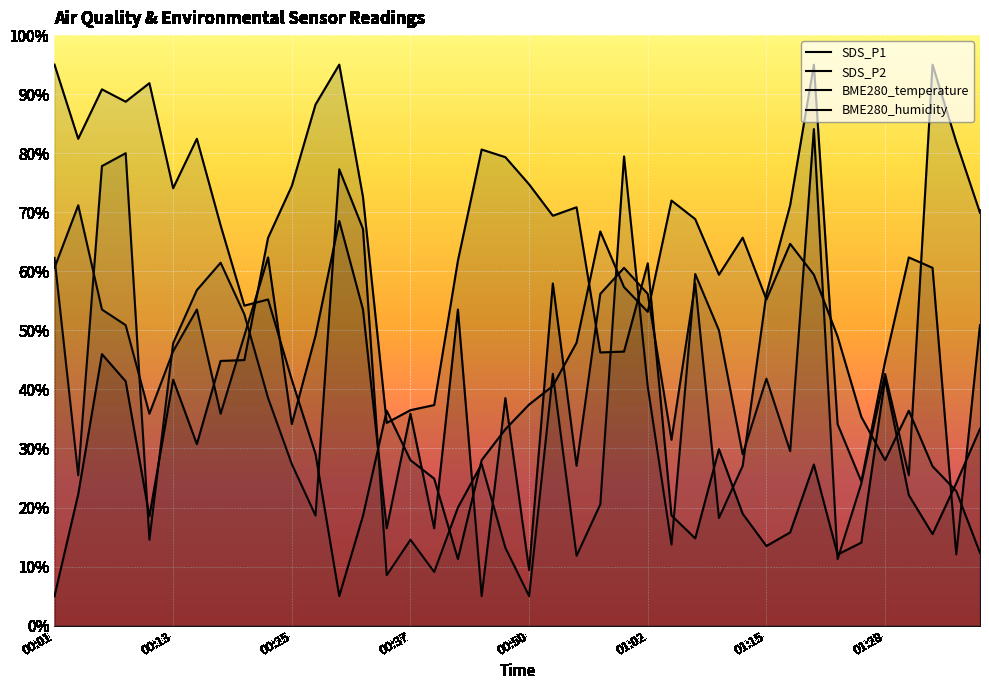

Is it true that SDS_P1 equals 102.8 at 00:01?

False